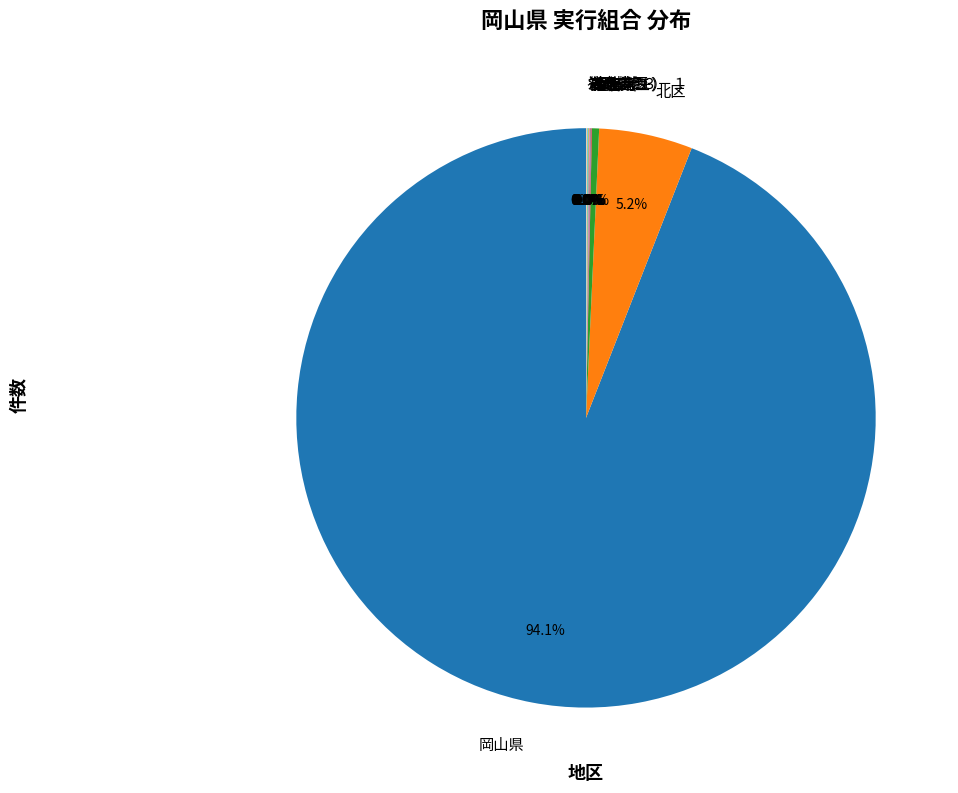

Does 岡山県 represent more than half of the total?

Yes